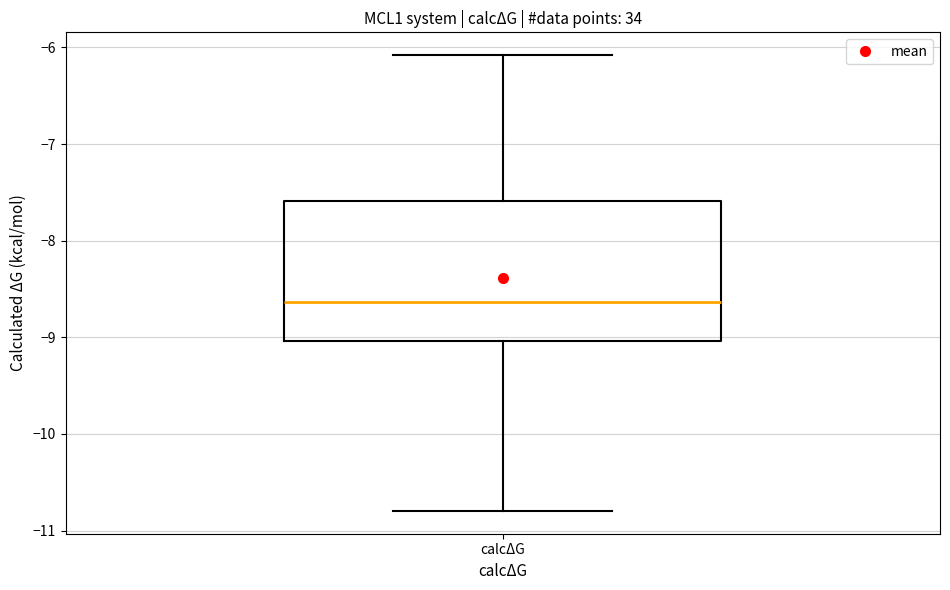

Transcribe this box plot: give where the median line is, the range the box spans, and where the two whiskers end, as read against the y-axis. The values are not printed on the chart, so give them approximately, as read against the axis.

median -8.6, box -9.0 to -7.6, whiskers -10.8 to -6.1